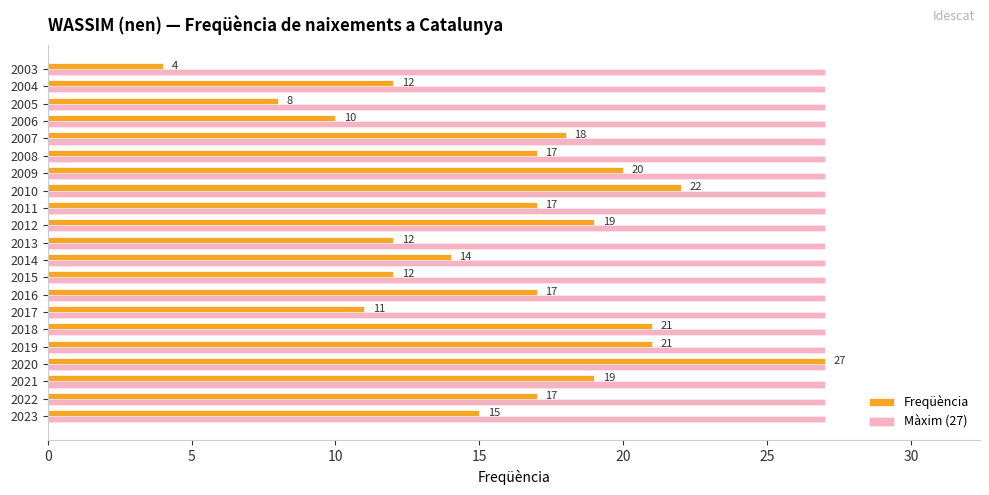

Rank the series by their average value, from highest to lowest.

Màxim (27), Freqüència